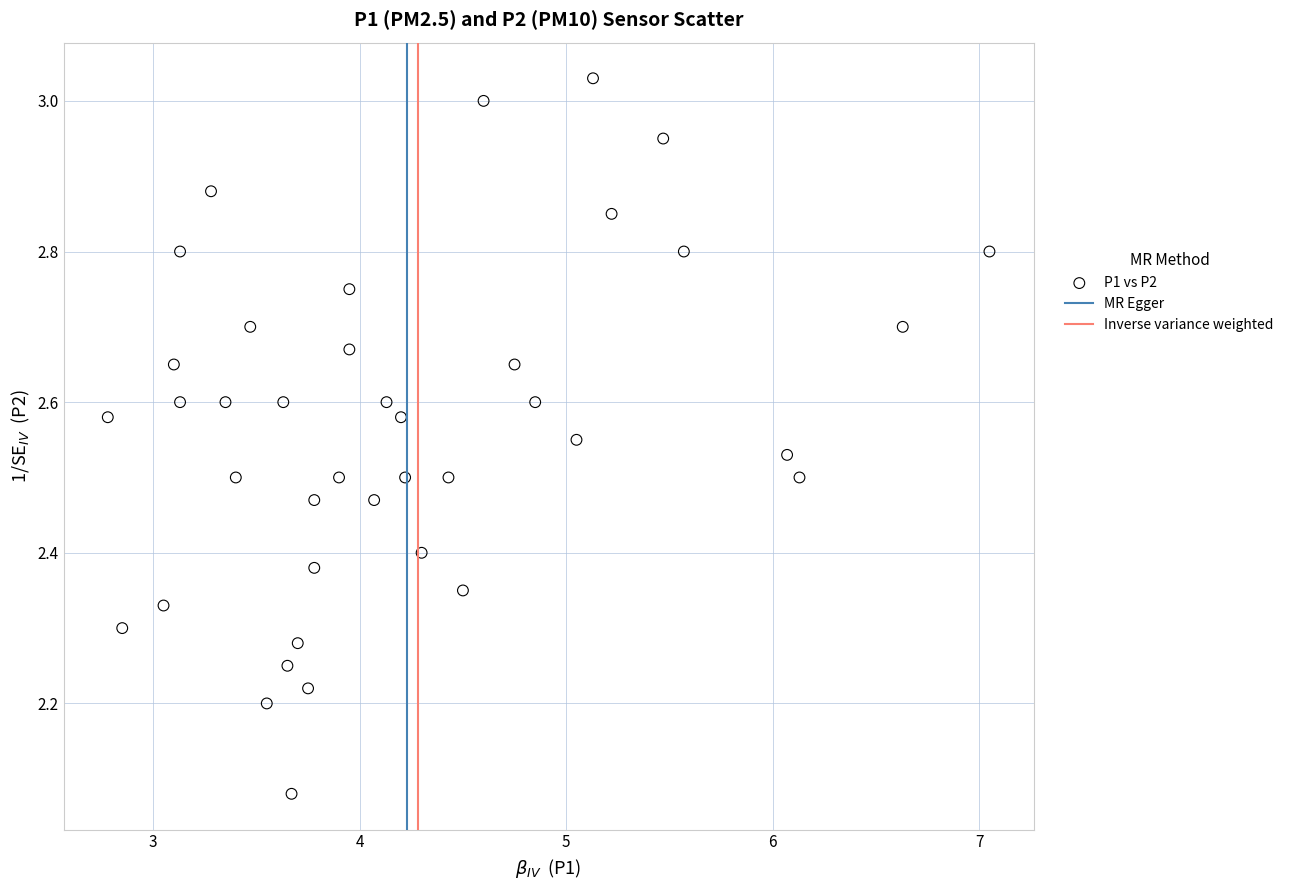

What is the range of X values (max minus min)?

4.3